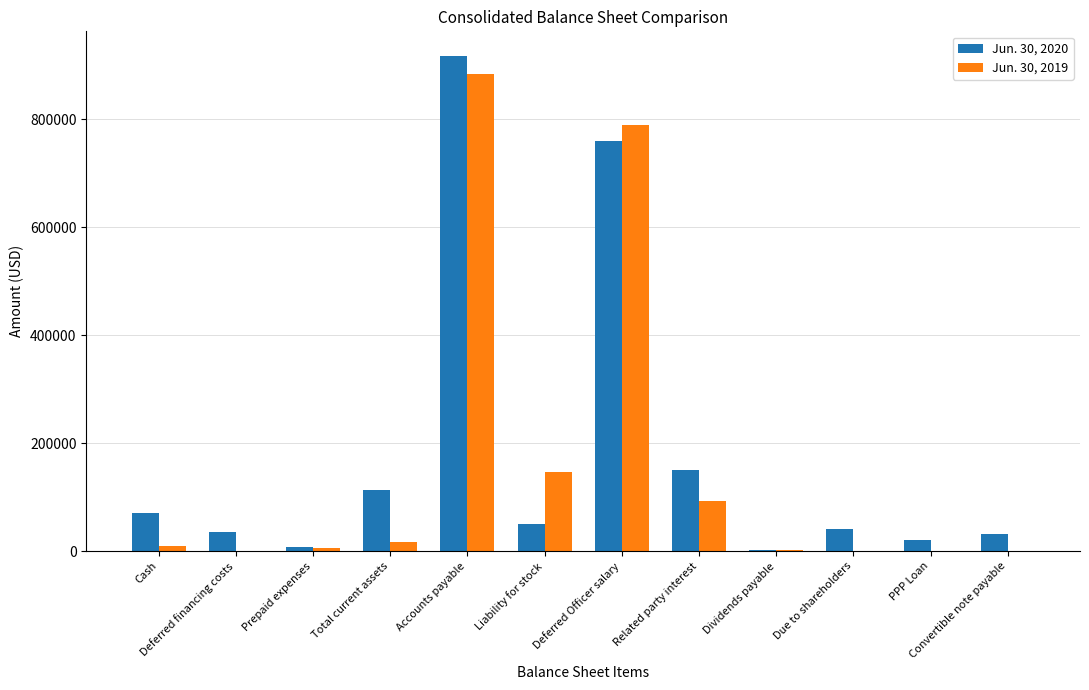

The value of Jun. 30, 2020 at Deferred financing costs is 35000. True or false?

True